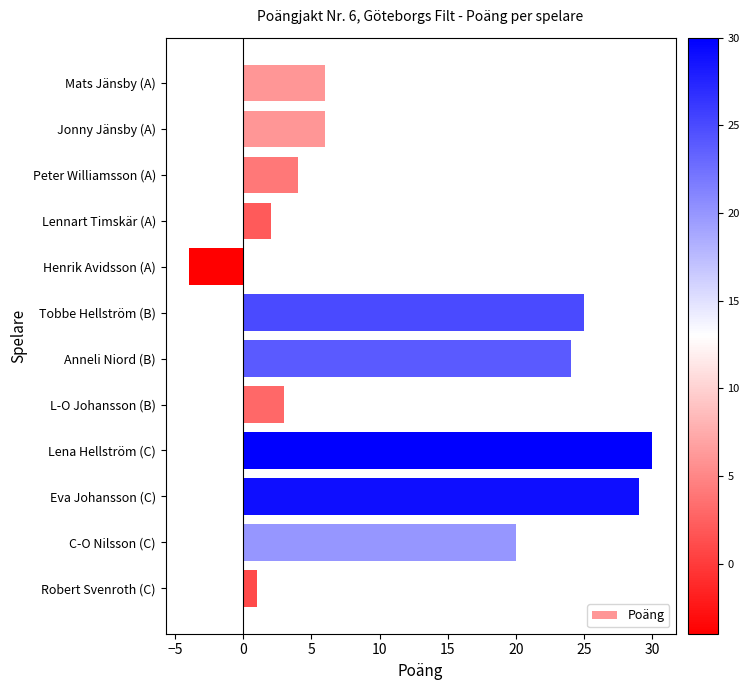

How many values are below zero?

1